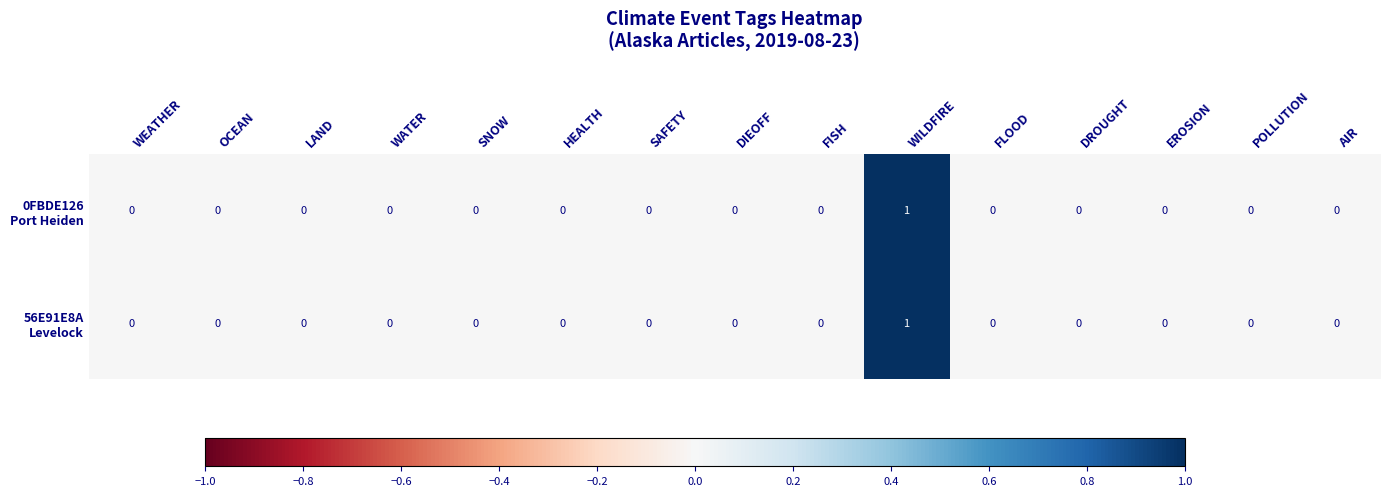

Which label corresponds to the largest value in the chart?

WILDFIRE